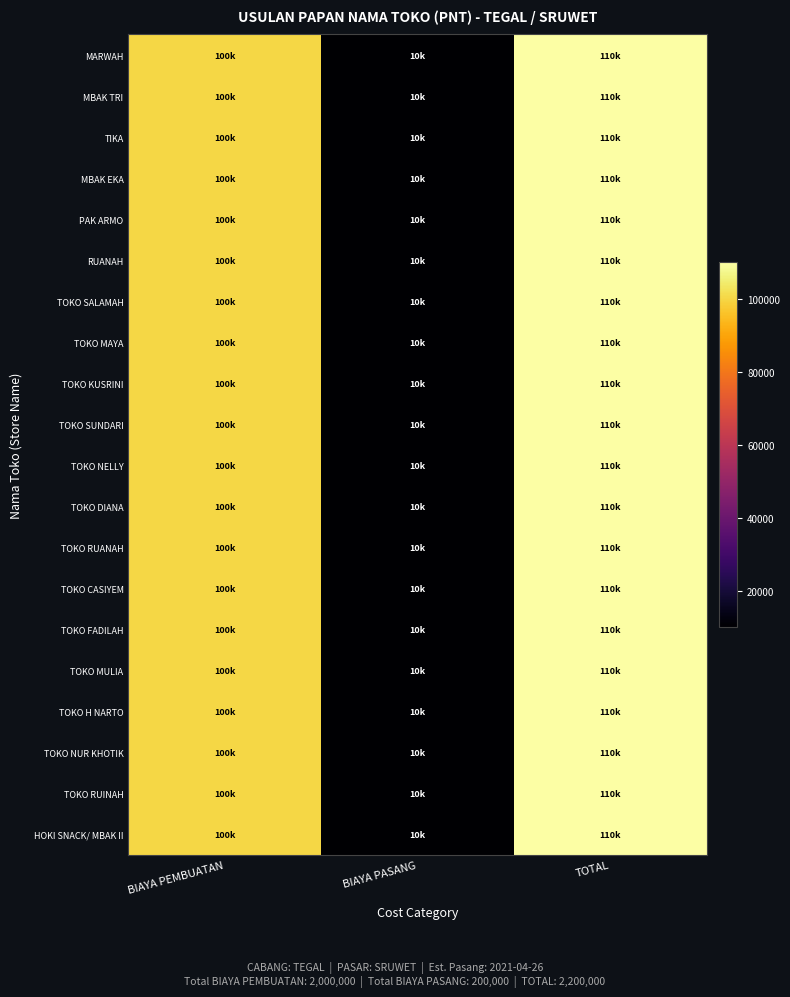

Rank the series at BIAYA PASANG from lowest to highest value.

MARWAH, MBAK TRI, TIKA, MBAK EKA, PAK ARMO, RUANAH, TOKO SALAMAH, TOKO MAYA, TOKO KUSRINI, TOKO SUNDARI, TOKO NELLY, TOKO DIANA, TOKO RUANAH, TOKO CASIYEM, TOKO FADILAH, TOKO MULIA, TOKO H NARTO, TOKO NUR KHOTIK, TOKO RUINAH, HOKI SNACK/ MBAK II